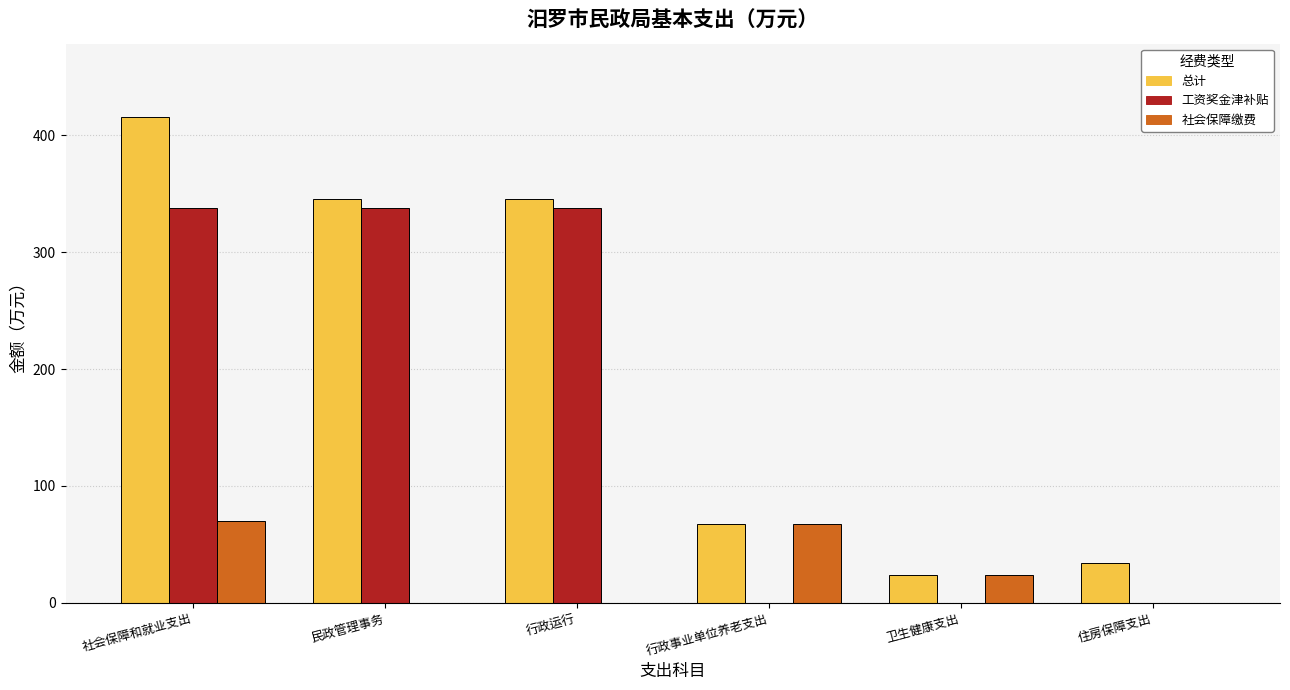

What is the maximum value shown in the chart?

416.1